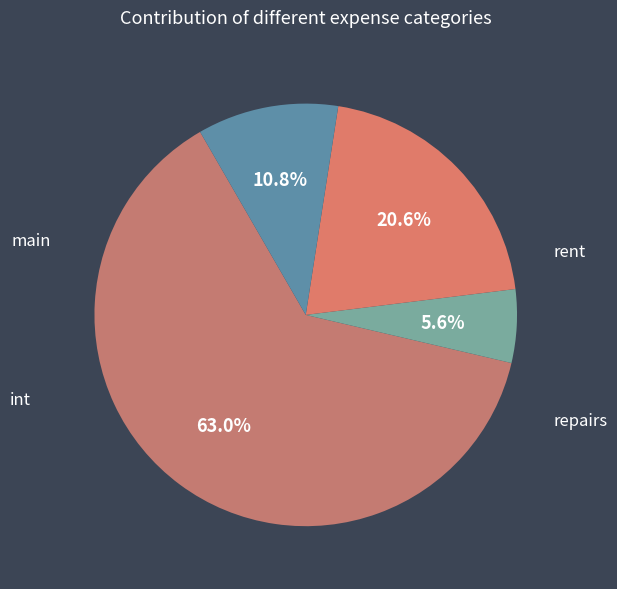

Which slice represents more than half of the pie?

rent